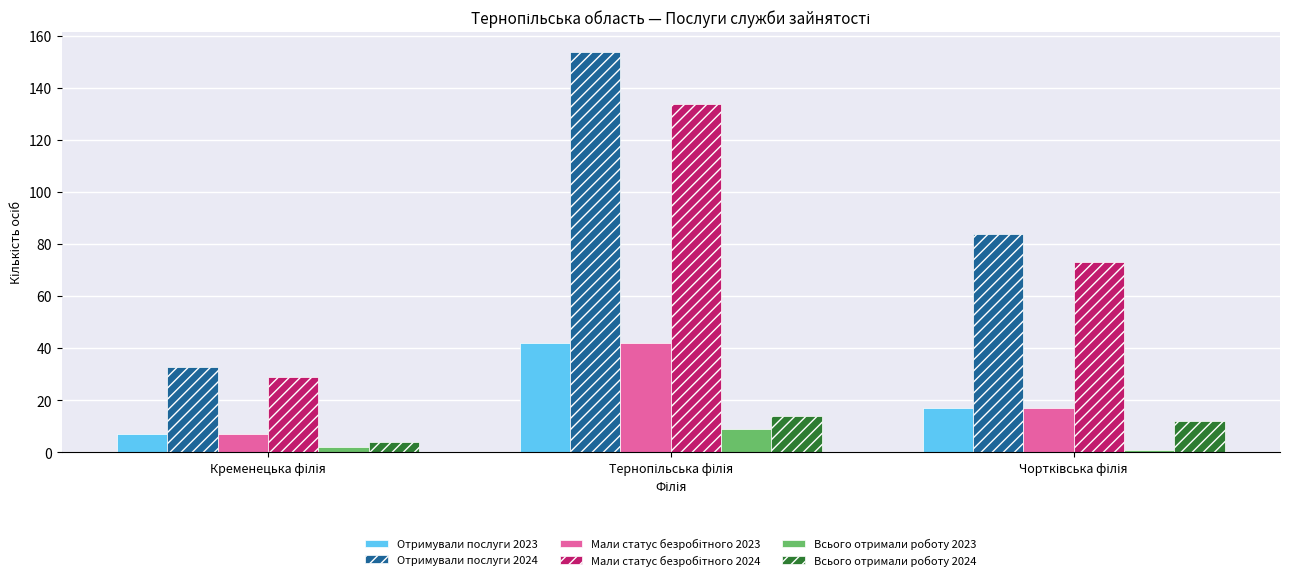

What is the difference between the maximum and minimum values in the Всього отримали роботу 2024 series?

10